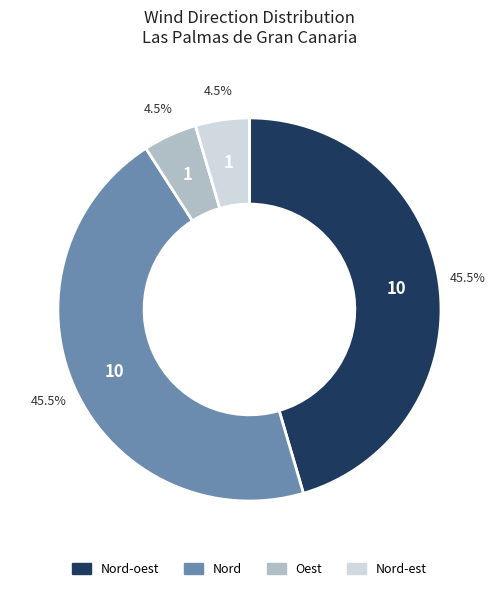

Combined, what portion of the pie is Nord-est and Nord-oest?

50.0%